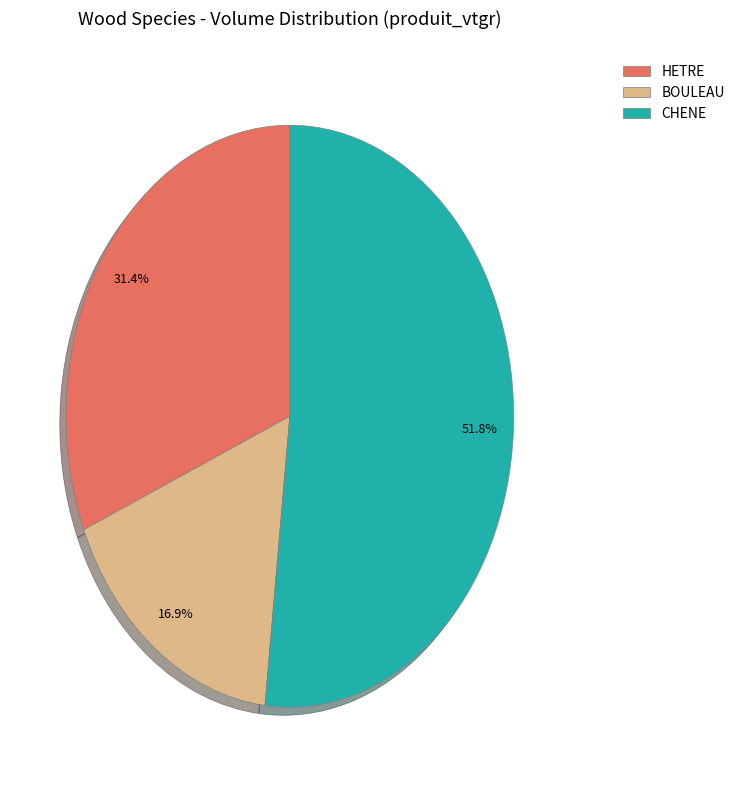

Is the sum of CHENE and BOULEAU greater than half?

Yes